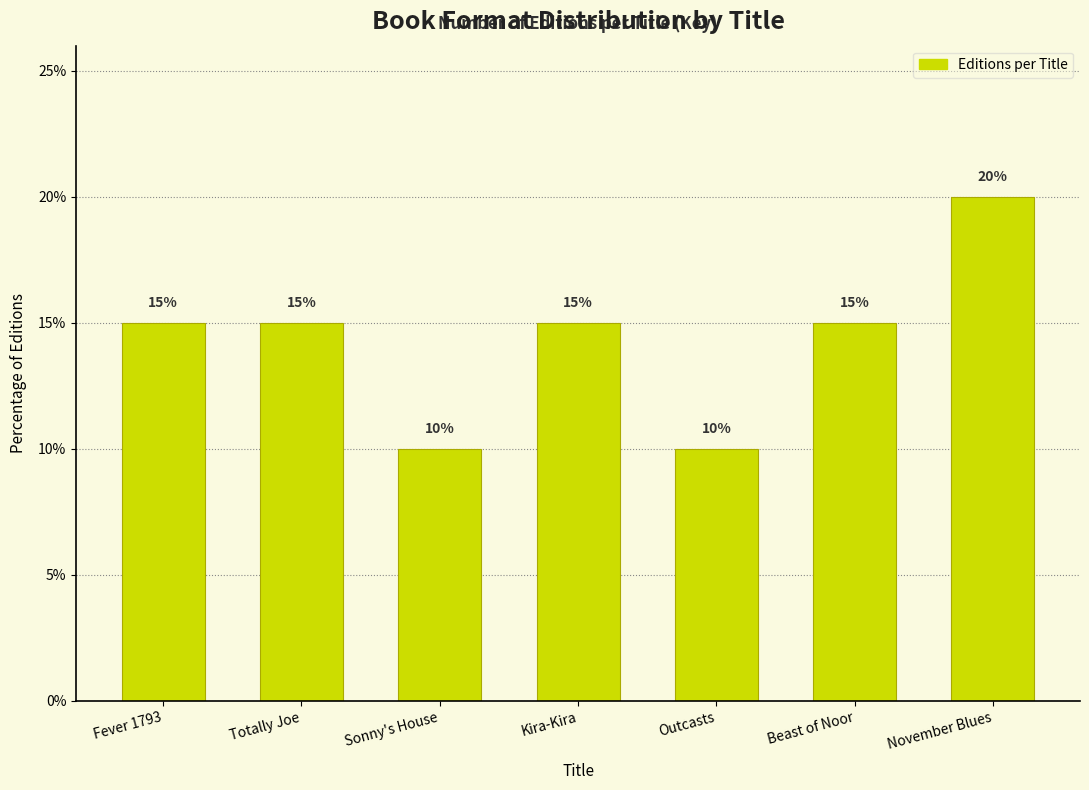

Reading left to right, transcribe all the data shown in this chart.

Fever 1793=15	Totally Joe=15	Sonny's House=10	Kira-Kira=15	Outcasts=10	Beast of Noor=15	November Blues=20